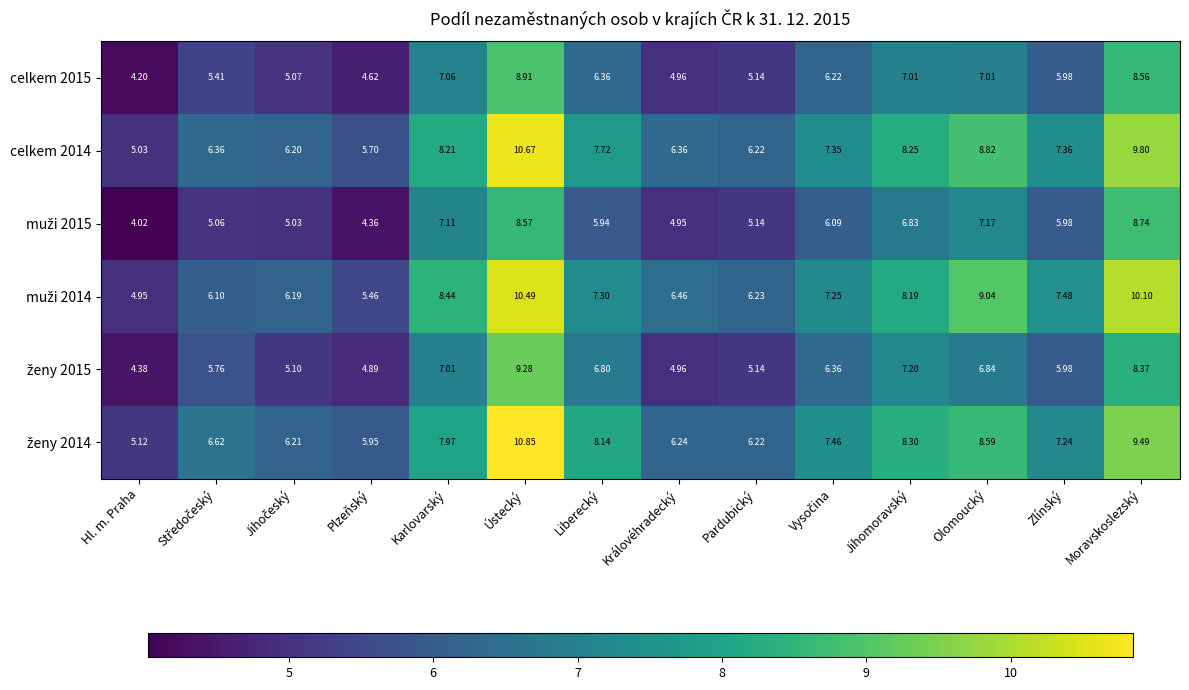

What is the total value across all series at Královéhradecký?

33.9